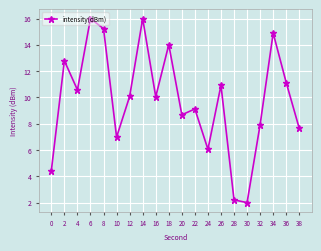

What is the greatest value displayed?

16.0